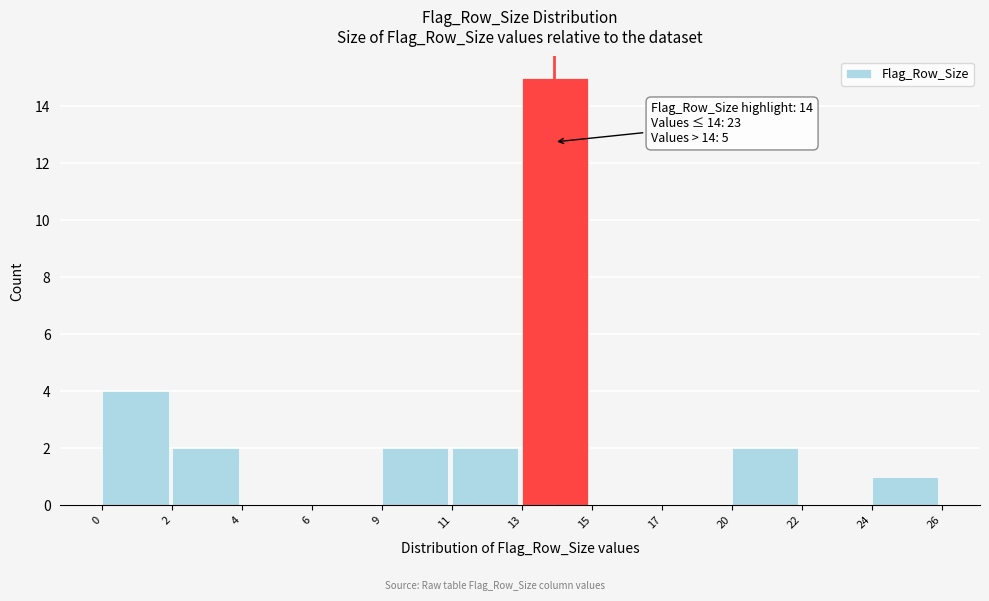

Reading right to left, what are all the values shown in this chart?

24=1	22=0	20=2	17=0	15=0	13=15	11=2	9=2	6=0	4=0	2=2	0=4